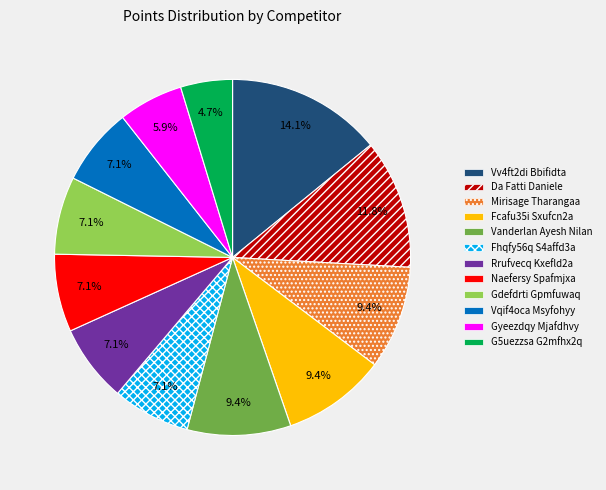

Do Gyeezdqy Mjafdhvy and Gdefdrti Gpmfuwaq together represent more than half of the pie?

No